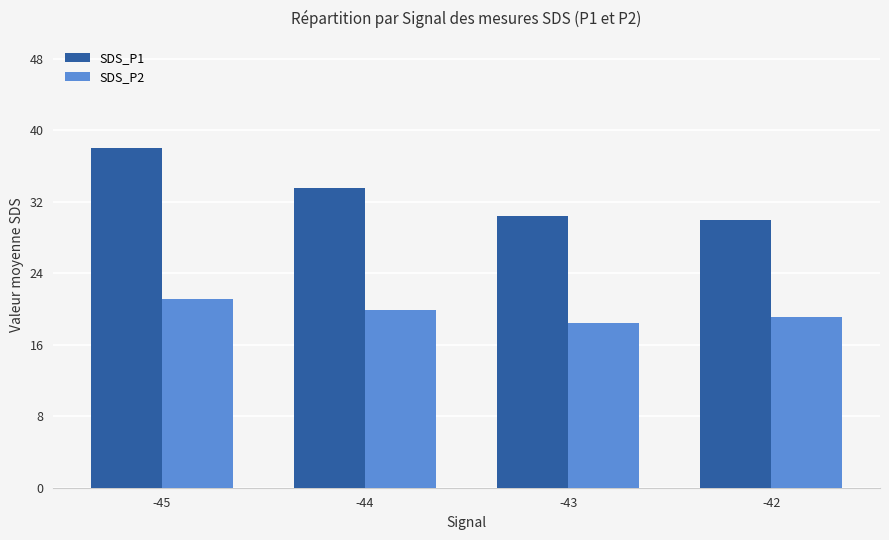

What is the average value of the SDS_P1 series?

33.0